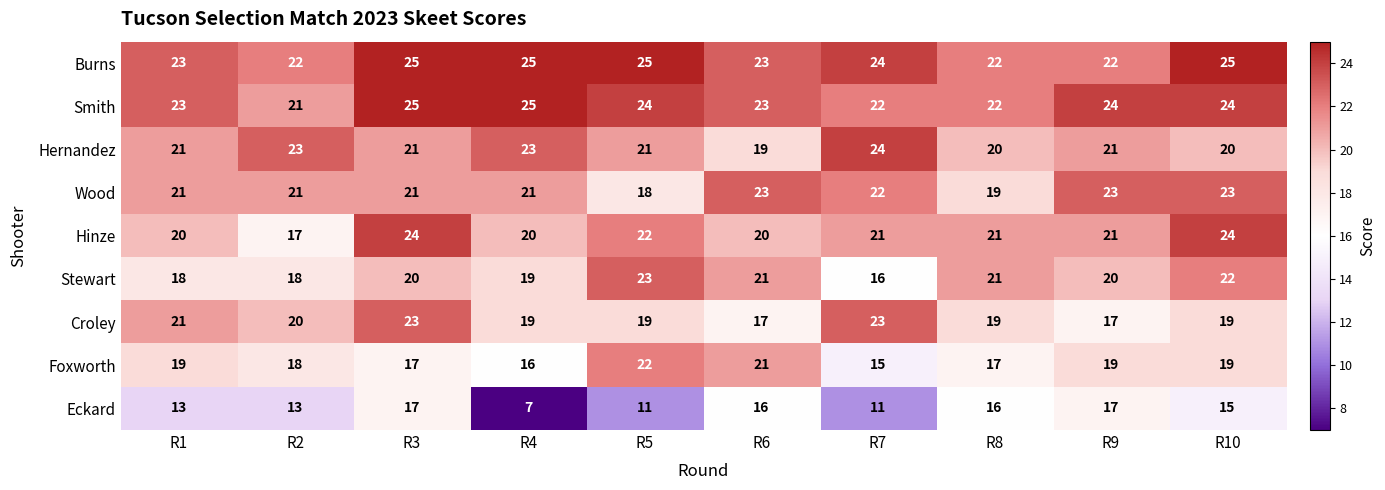

True or false: Croley has a value of 14 at R7.

False